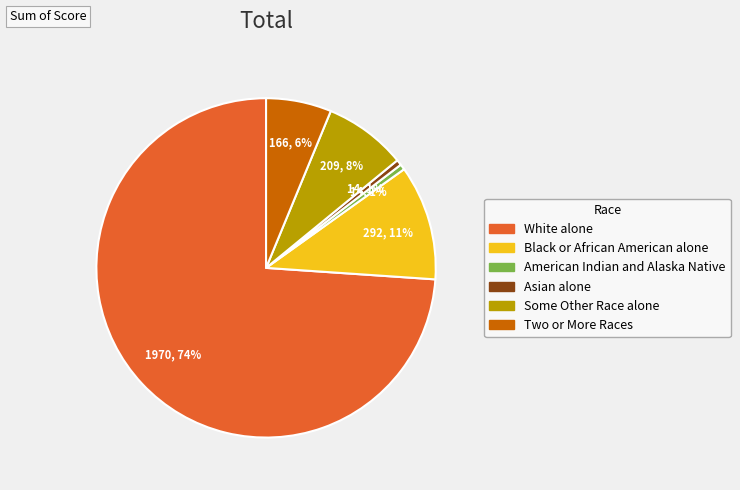

Combined, do White alone and Black or African American alone account for over 50%?

Yes